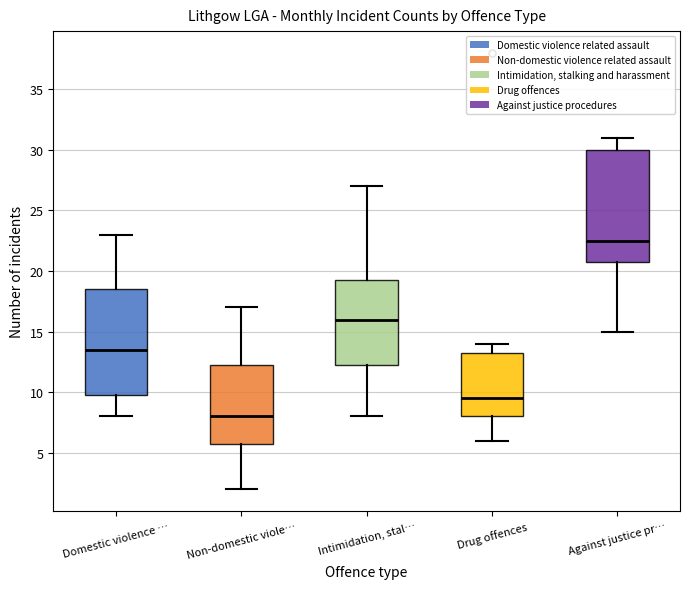

Which box's median line is the highest?

Against justice pr…